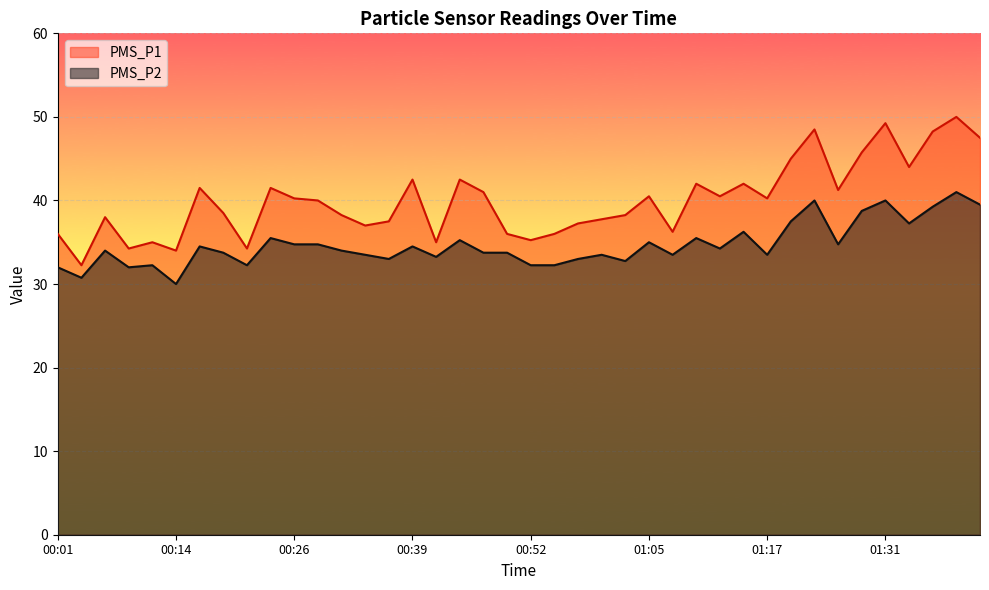

True or false: PMS_P1 and PMS_P2 cross at least once.

False